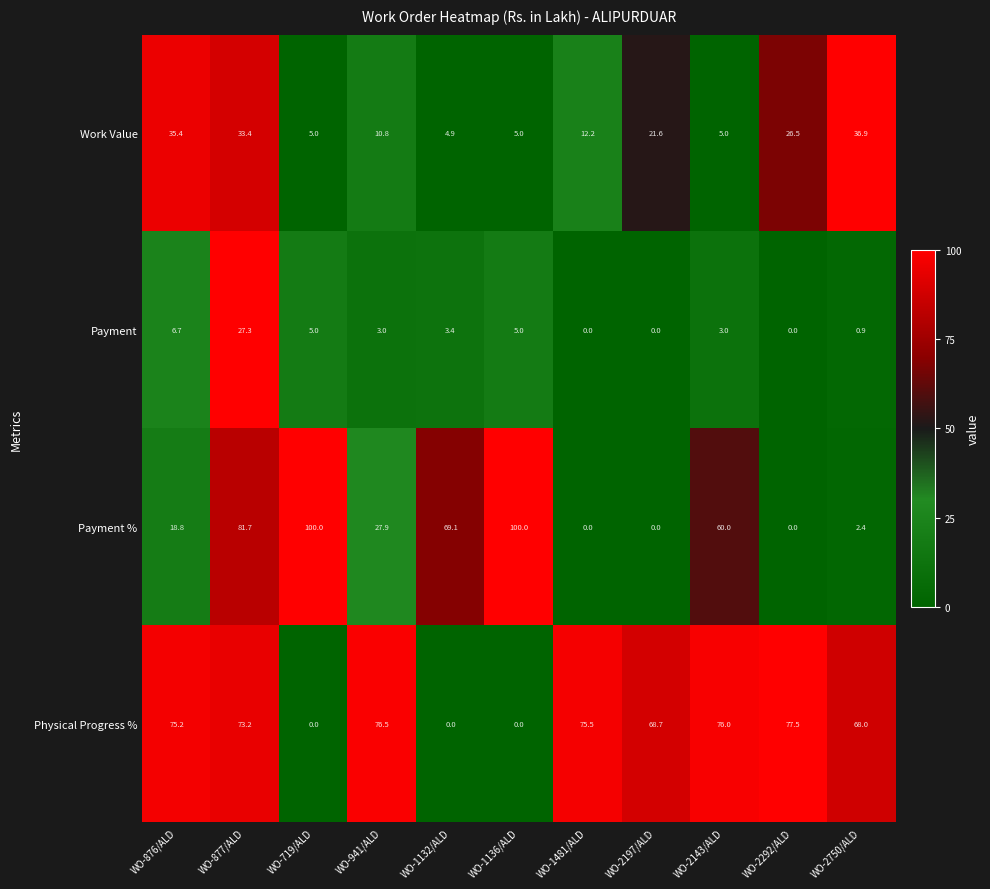

Is it true that Work Value equals 4.4 at WO-941/ALD?

False